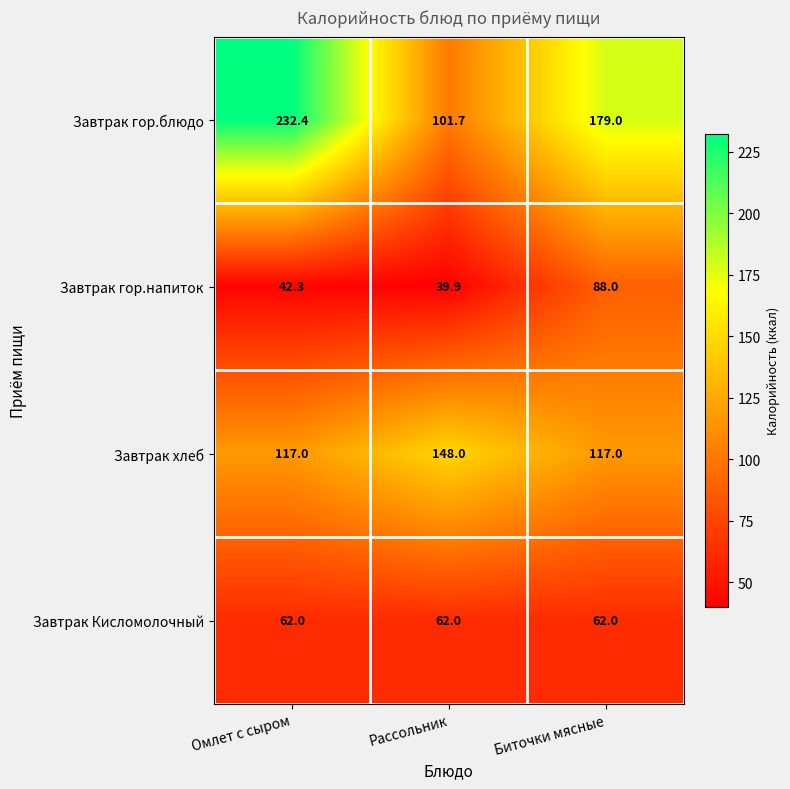

List the series in order of their peak value, highest first.

Завтрак гор.блюдо, Завтрак хлеб, Завтрак гор.напиток, Завтрак Кисломолочный